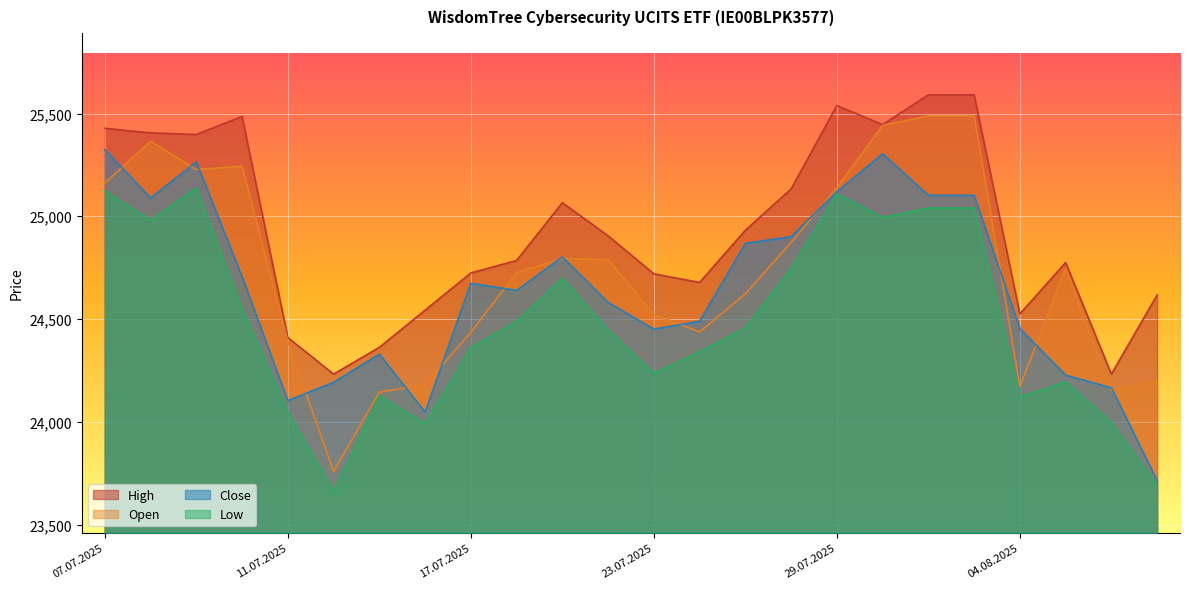

Where does the Open series first go above 24745?

07.07.2025